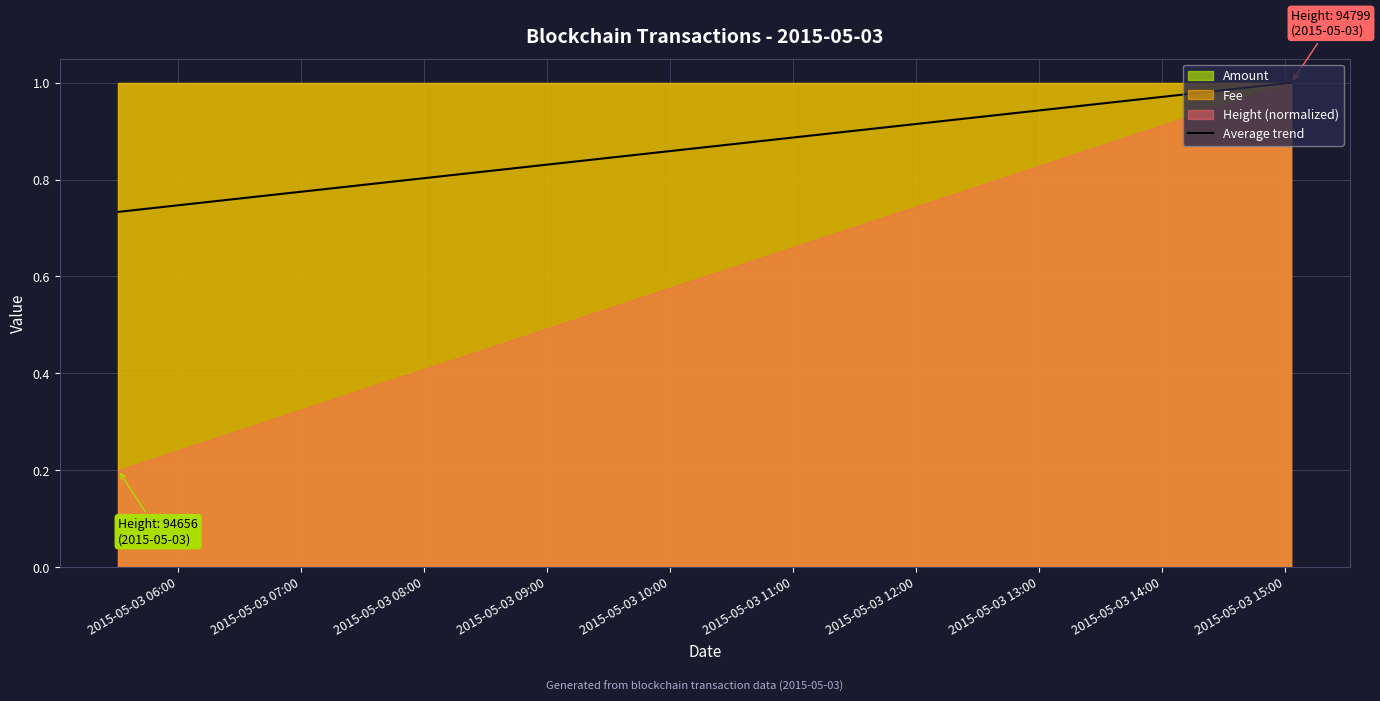

How many lines are shown in the chart?

1